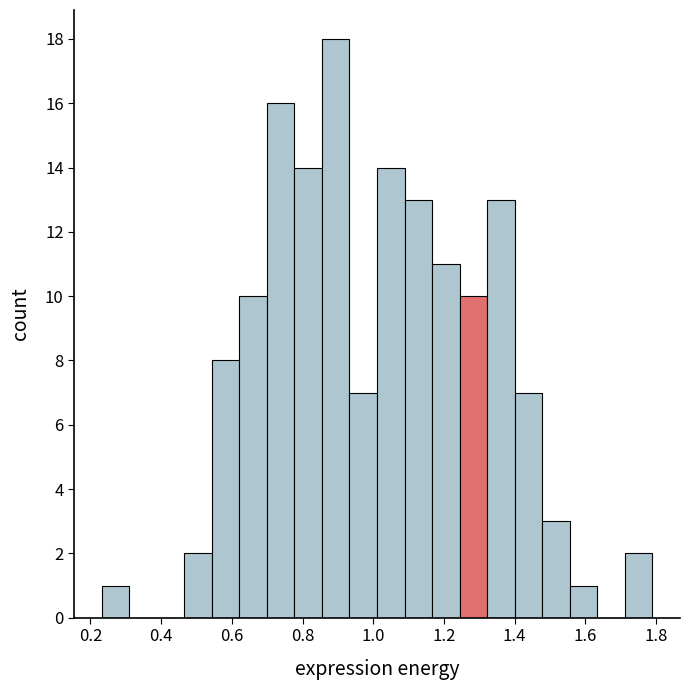

Read against the x-axis, roughly where is the centre of the tallest bar?

0.90